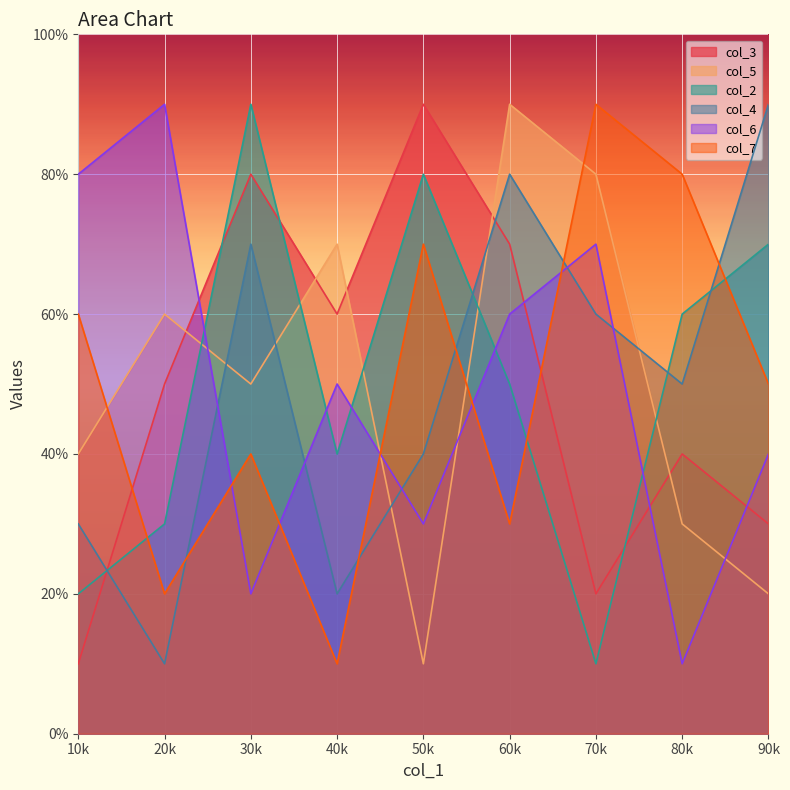

Does the chart display data point markers on the line(s)?

No